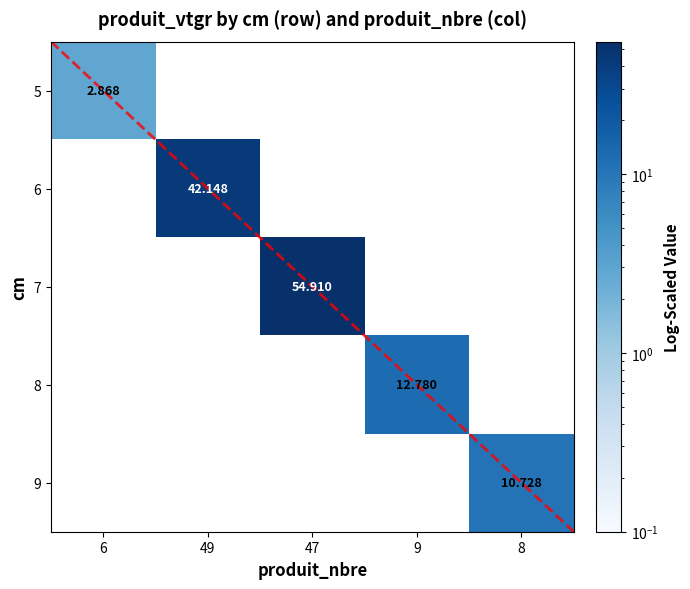

At how many categories does at least one series exceed 24?

2